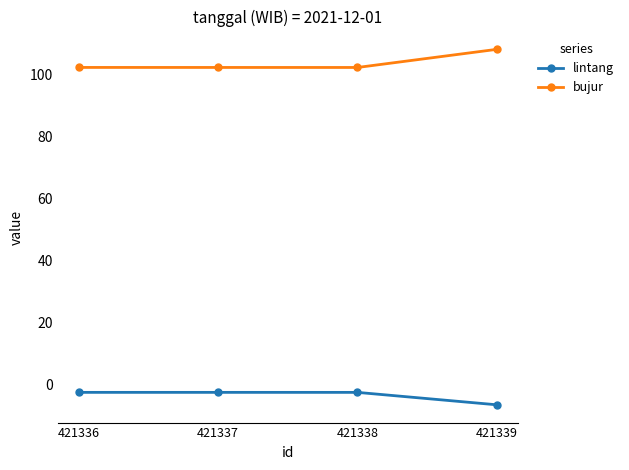

What is the difference between the highest and lowest values at 421339?

114.6